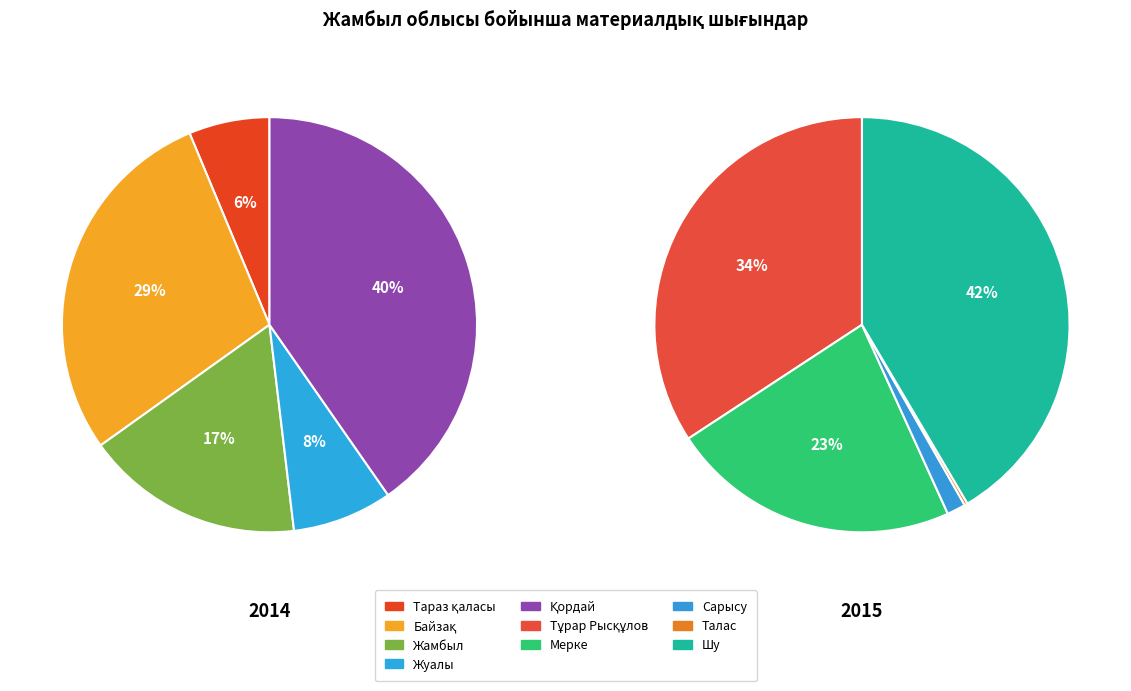

What is the smallest slice in the pie chart?

Талас